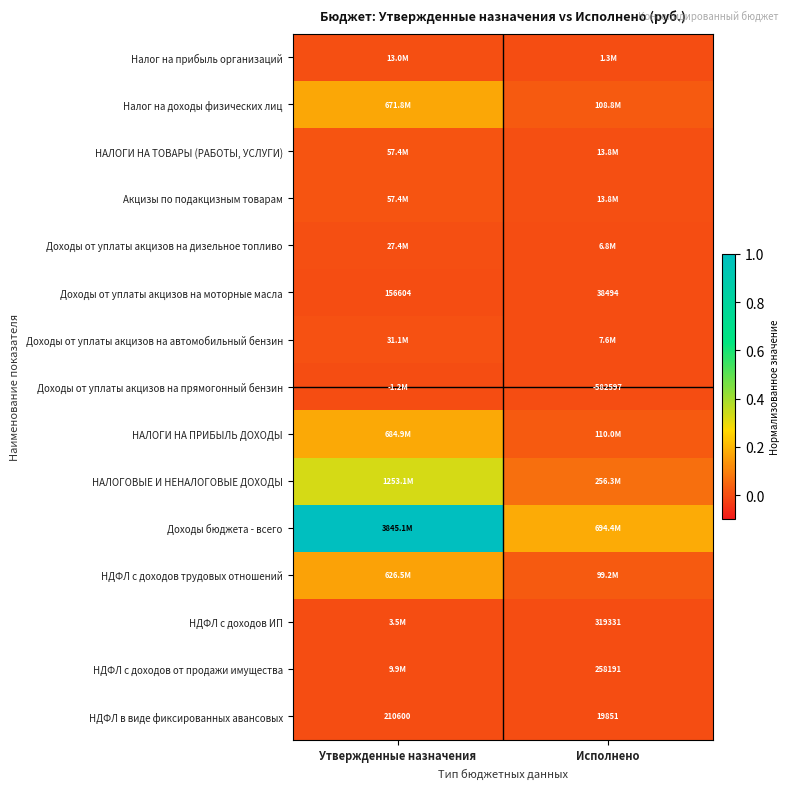

How many НДФЛ с доходов трудовых отношений values are between 0 and 1?

2